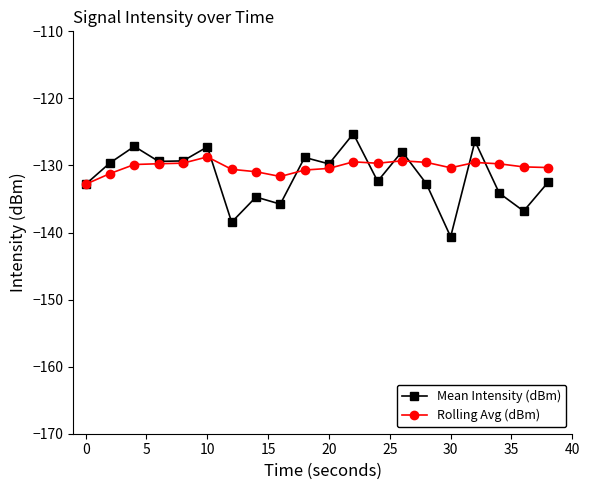

Which series has the largest range (max minus min)?

Mean Intensity (dBm)